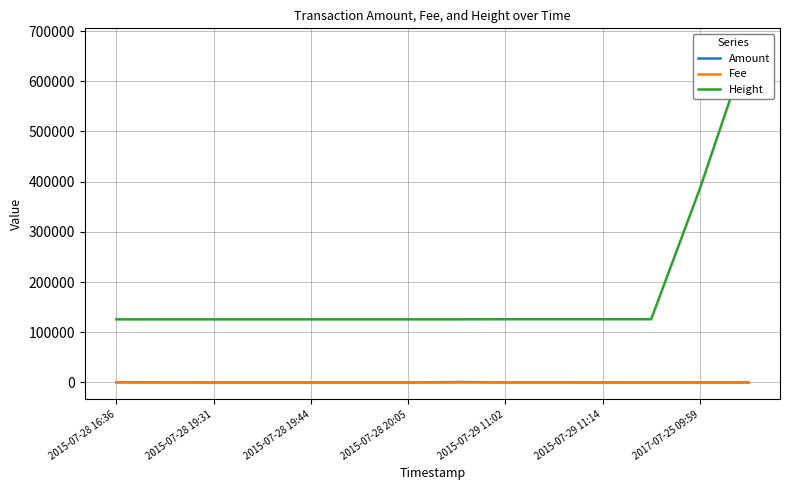

Reading left to right, list all the values displayed in this chart.

Amount: 500.0	255.0	0.0	5.0	0.0	15.0	4.0	778.0	80.0	75.0	56.0	0.0	0.0	0.0
Fee: 1.0	1.0	1.0	1.0	1.0	1.0	1.0	1.0	1.0	1.0	1.0	1.0	1.0	0.1
Height: 125578.0	125623.0	125623.0	125625.0	125626.0	125628.0	125629.0	125630.0	125844.0	125846.0	125847.0	125849.0	385432.0	671802.0